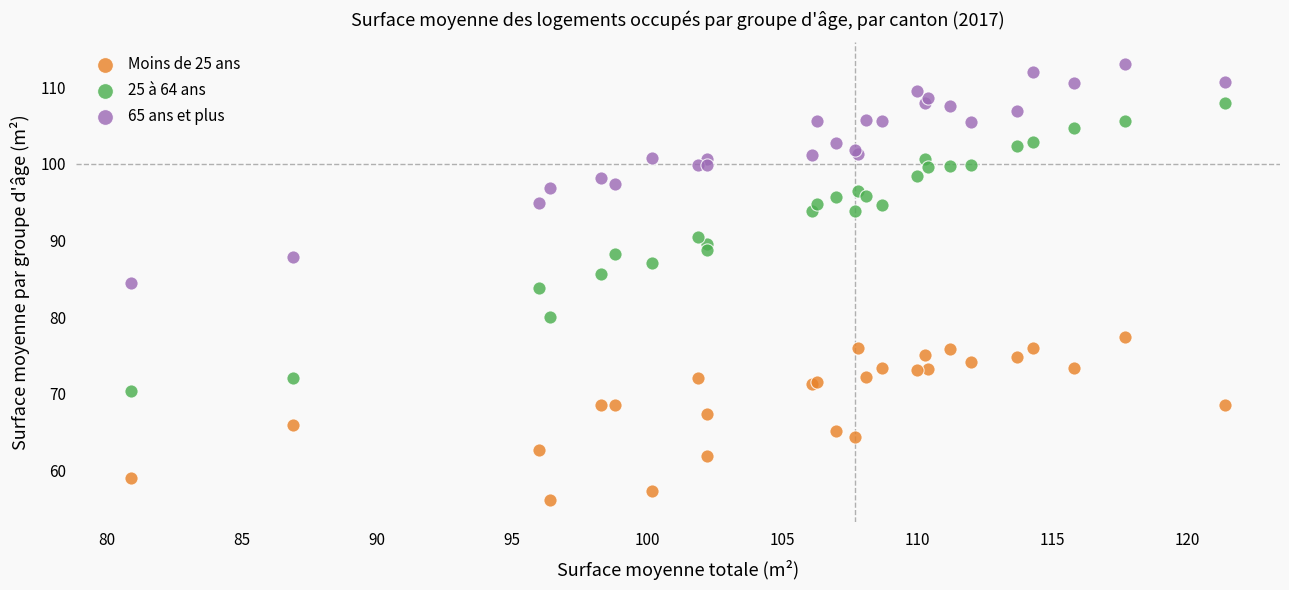

What are all the series names shown in the legend?

Moins de 25 ans, 25 à 64 ans, 65 ans et plus